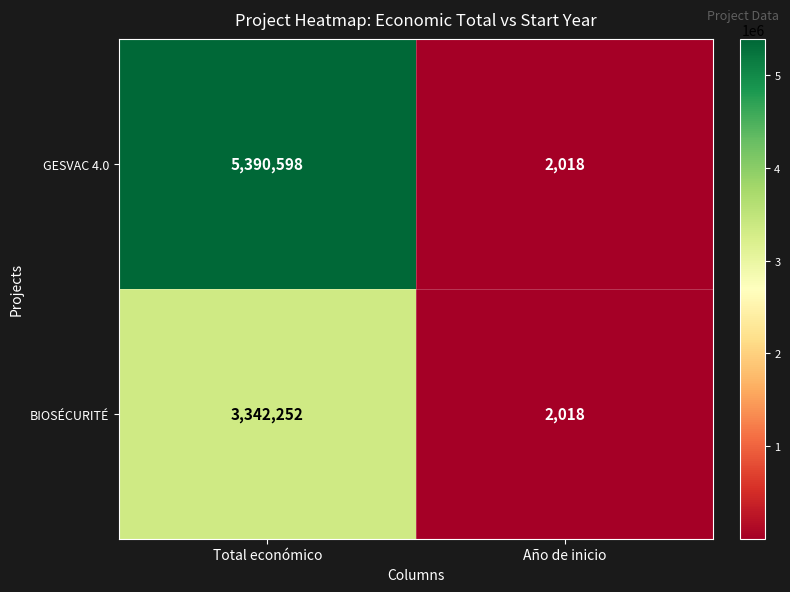

At which category does the chart reach its minimum across all series?

Año de inicio